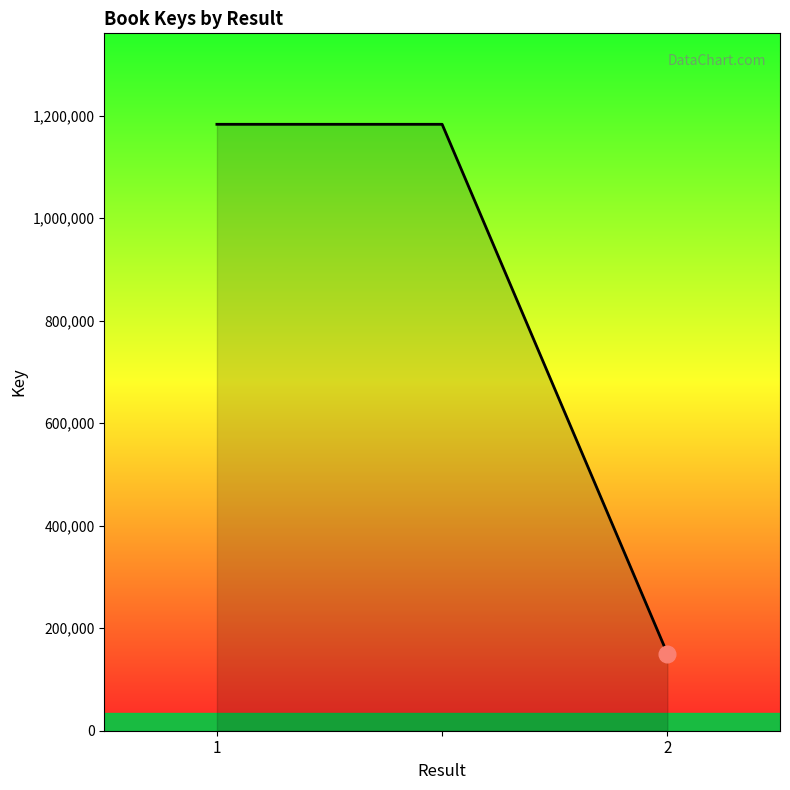

Count the values in the range 150417 to 1183136.

3